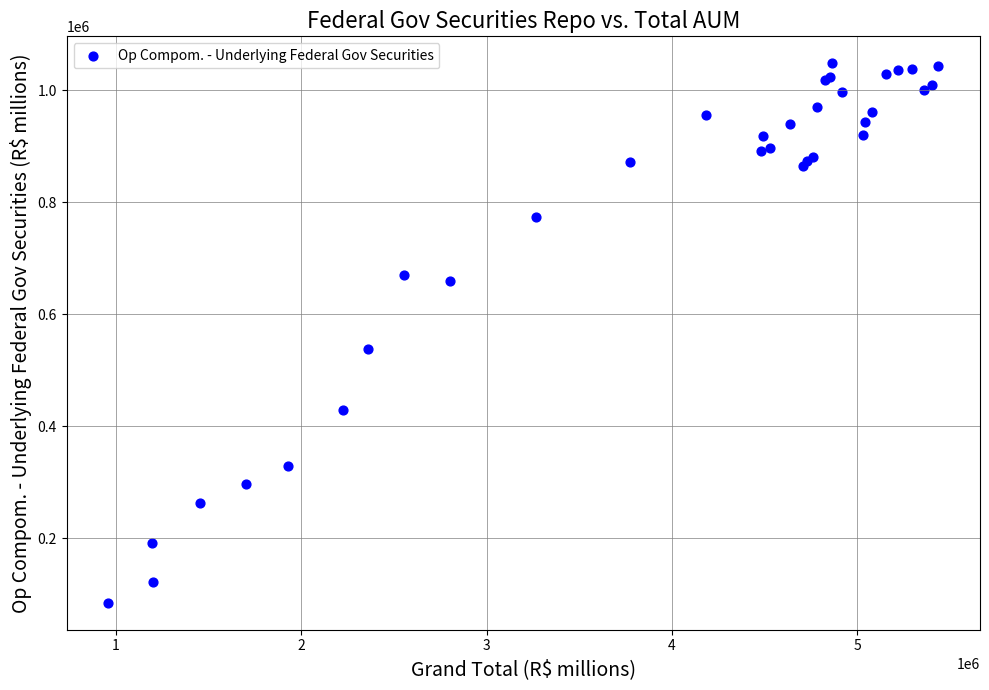

What Y value in the scatter plot is closest to 566365?

537854.0